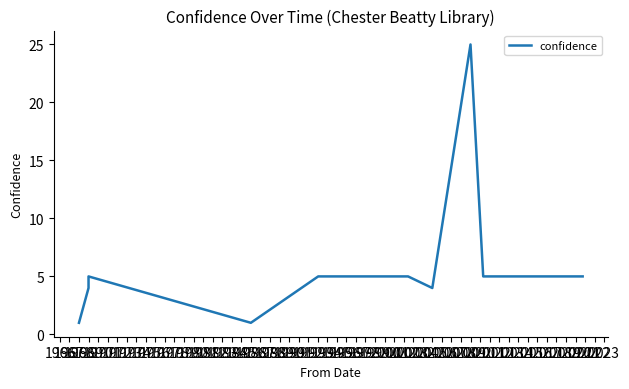

How many points are higher than both their immediate neighbors (excluding endpoints)?

1